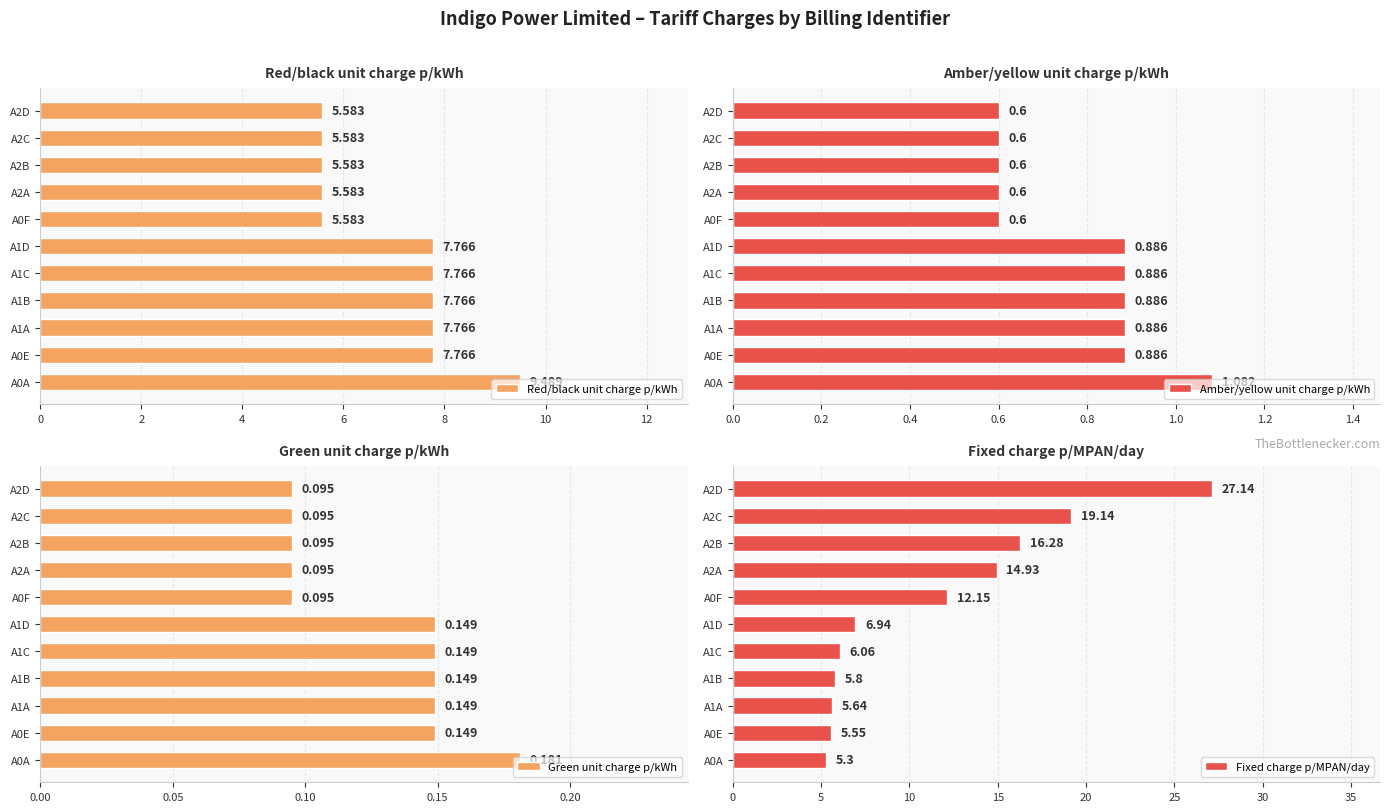

List the labels in order of Fixed charge p/MPAN/day value, largest first.

A2D, A2C, A2B, A2A, A0F, A1D, A1C, A1B, A1A, A0E, A0A